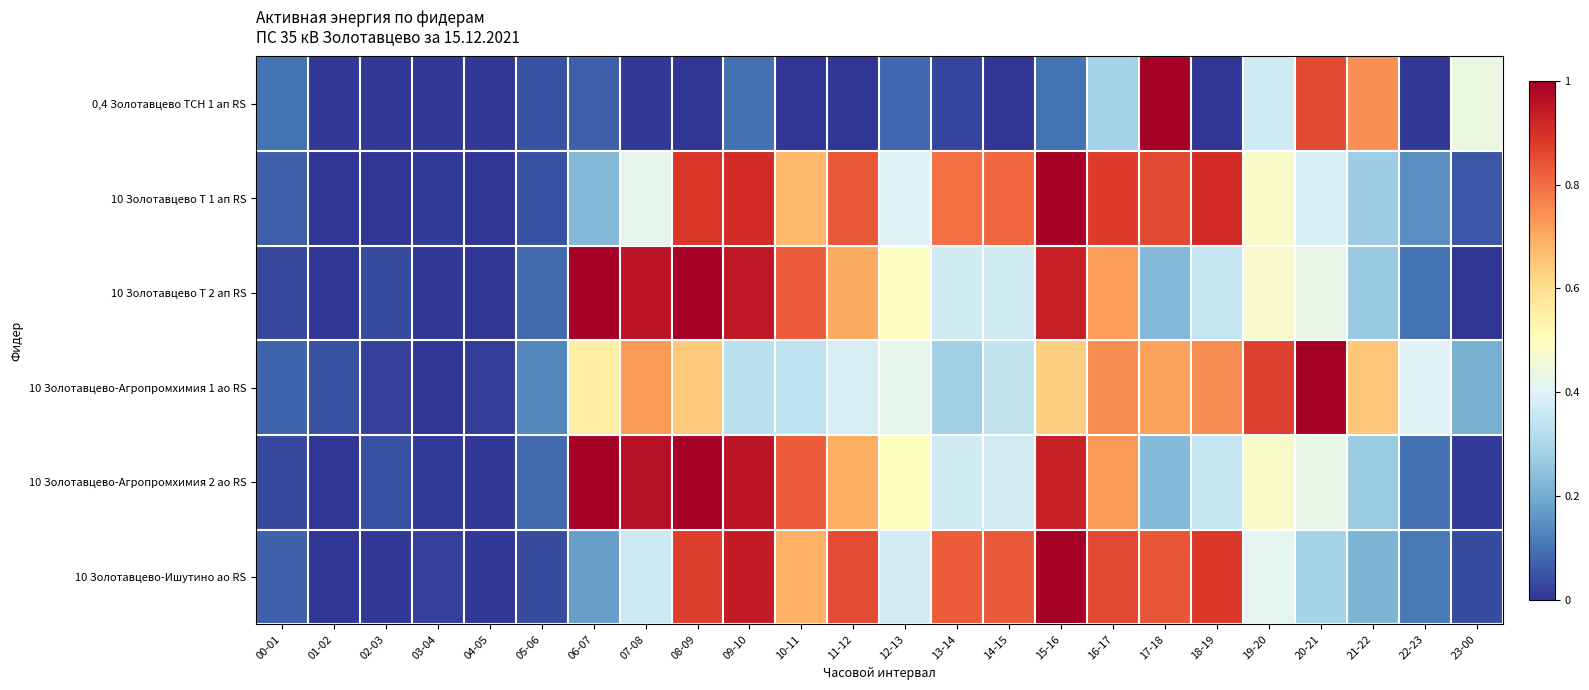

At how many categories does at least one series exceed 0?

24